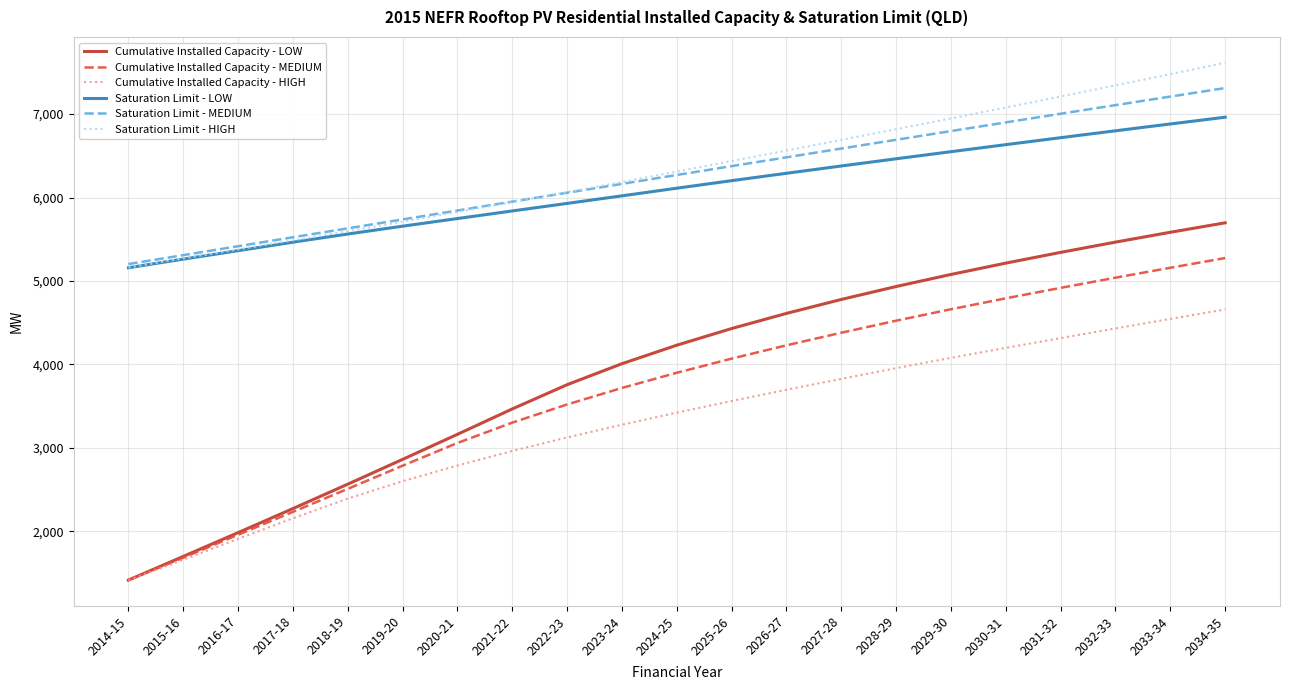

The Cumulative Installed Capacity - HIGH series shows 2019.7 at 2023-24. True or false?

False